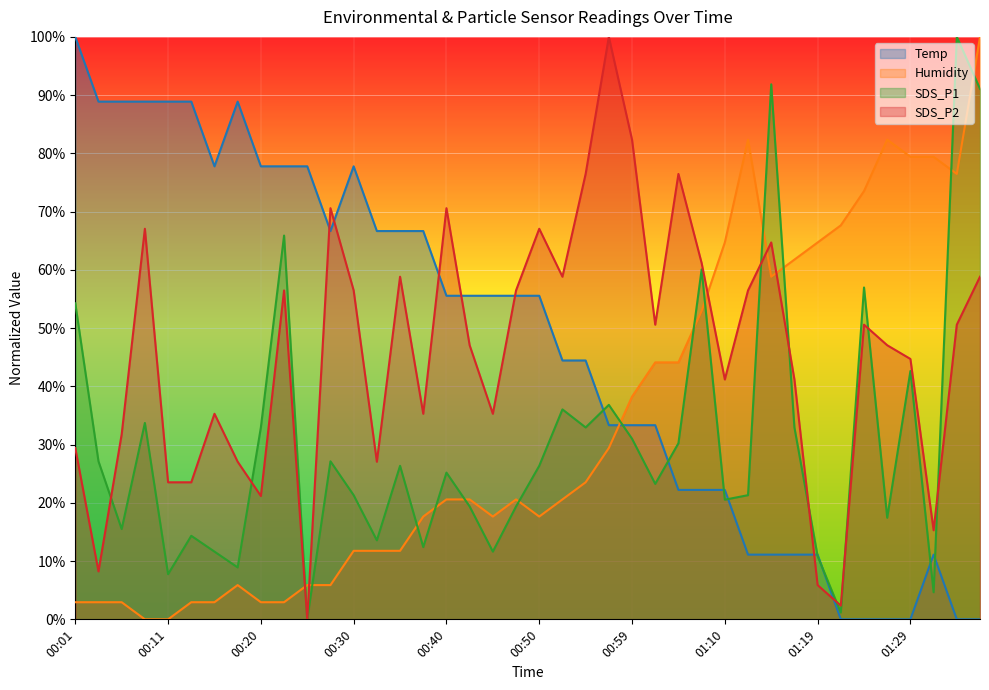

How many data points in SDS_P2 are less than 50?

20